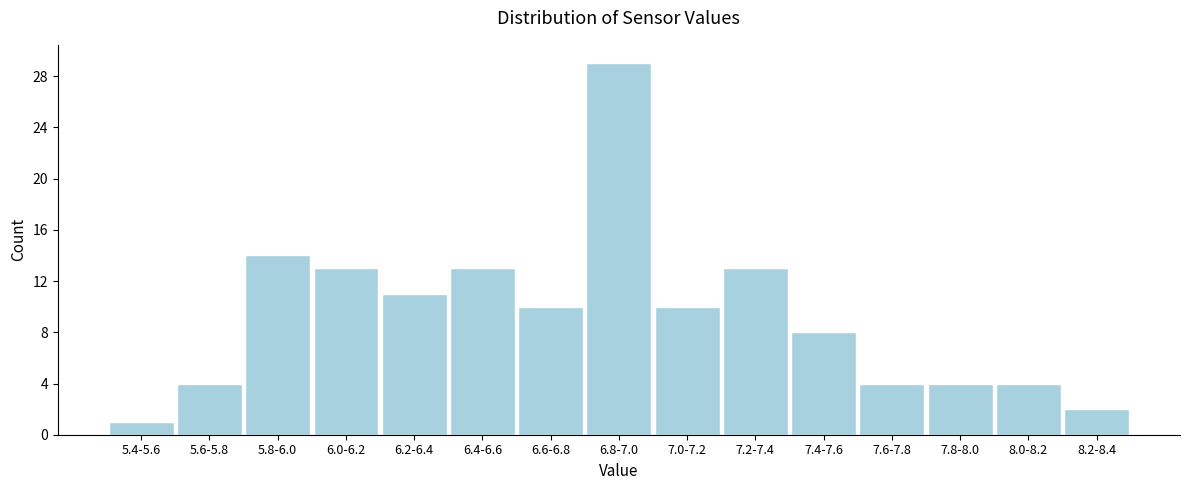

Reading left to right, what are all the values shown in this chart?

1	4	14	13	11	13	10	29	10	13	8	4	4	4	2